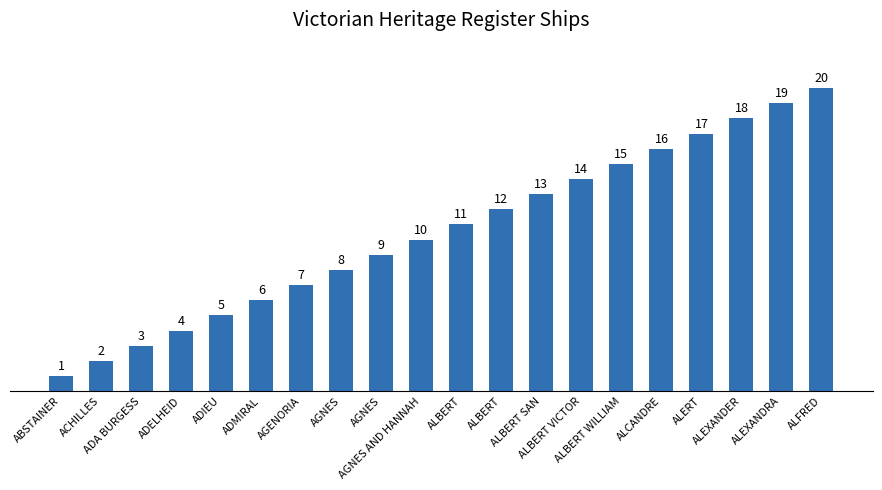

Reading left to right, extract all data points from this chart.

ABSTAINER=1	ACHILLES=2	ADA BURGESS=3	ADELHEID=4	ADIEU=5	ADMIRAL=6	AGENORIA=7	AGNES=8	AGNES=9	AGNES AND HANNAH=10	ALBERT=11	ALBERT=12	ALBERT SAN=13	ALBERT VICTOR=14	ALBERT WILLIAM=15	ALCANDRE=16	ALERT=17	ALEXANDER=18	ALEXANDRA=19	ALFRED=20